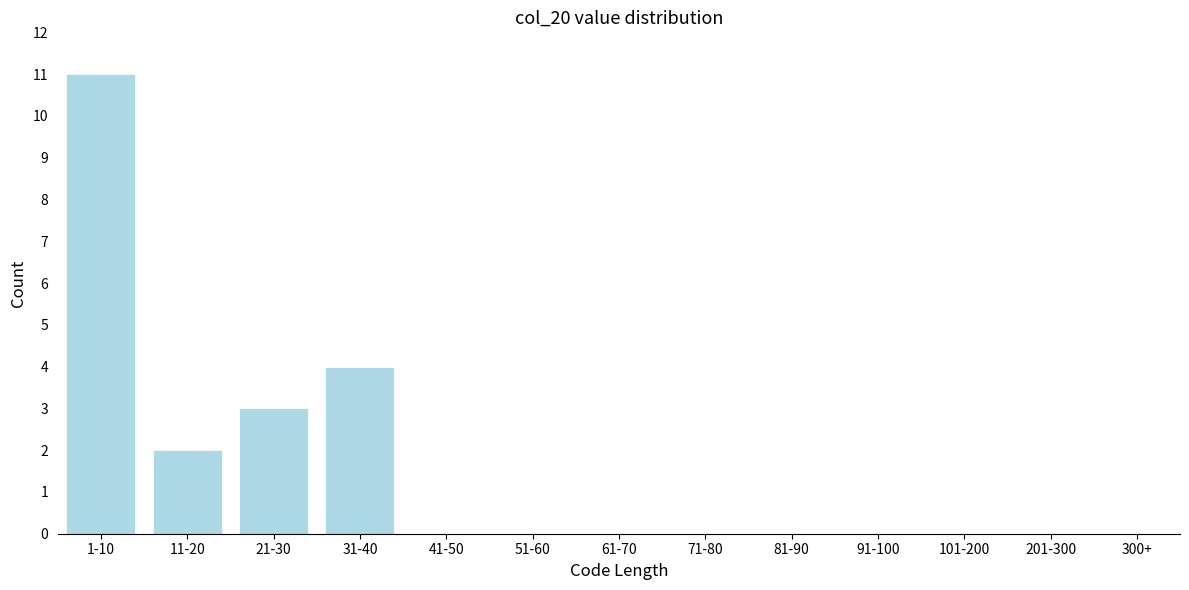

Reading left to right, what are all the values shown in this chart?

1-10=11	11-20=2	21-30=3	31-40=4	41-50=0	51-60=0	61-70=0	71-80=0	81-90=0	91-100=0	101-200=0	201-300=0	300+=0